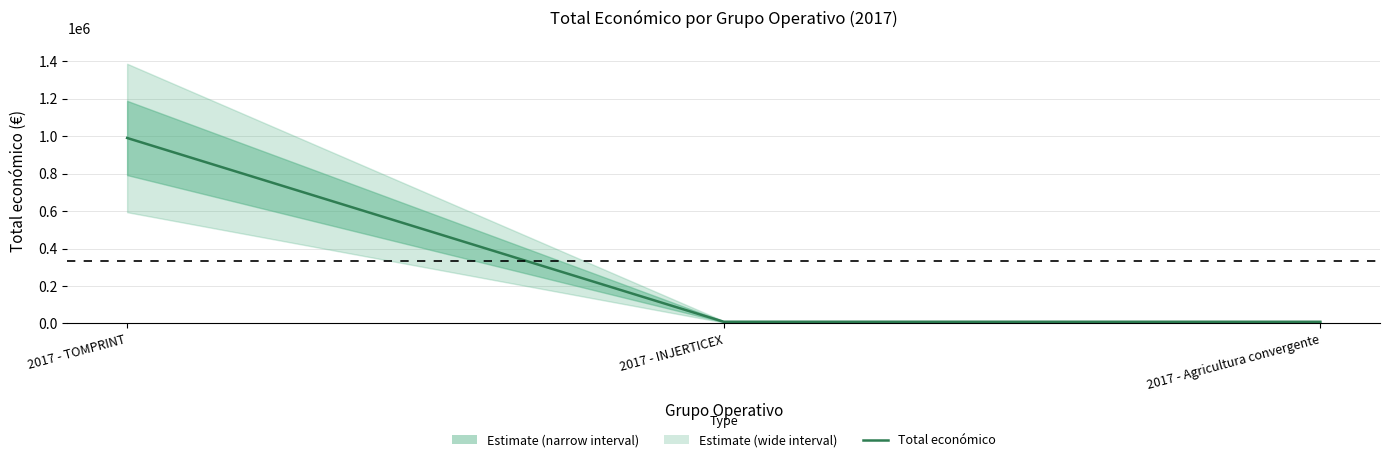

Is this an area chart (filled region under the line)?

No